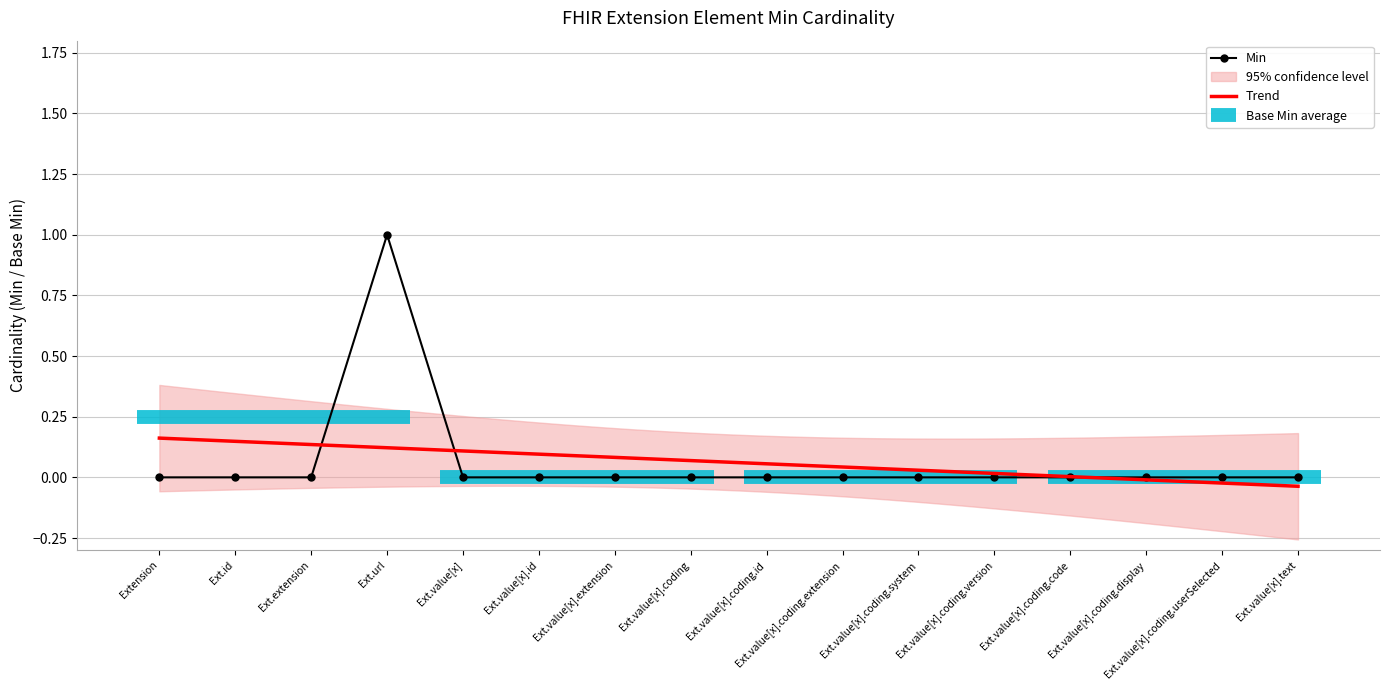

How many points are higher than both their immediate neighbors (excluding endpoints)?

1